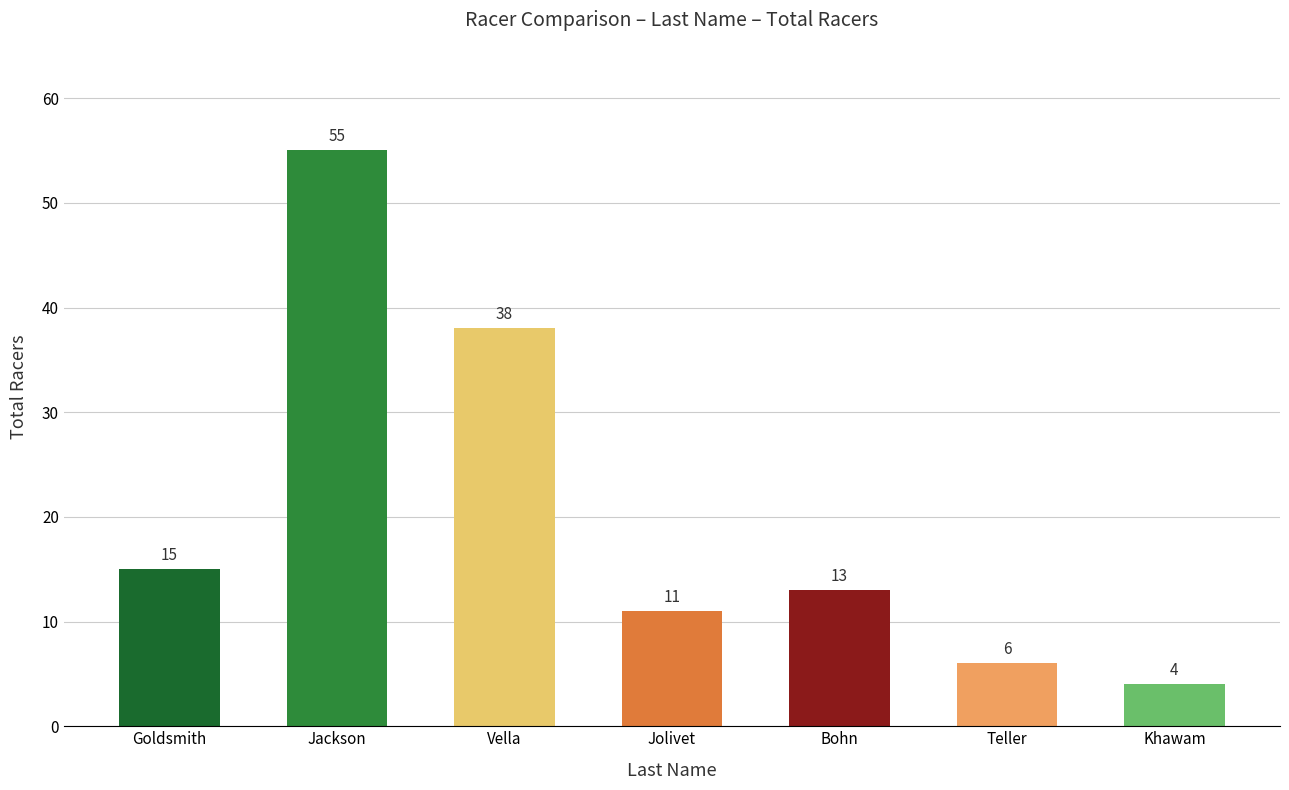

How many distinct data groups are displayed?

1